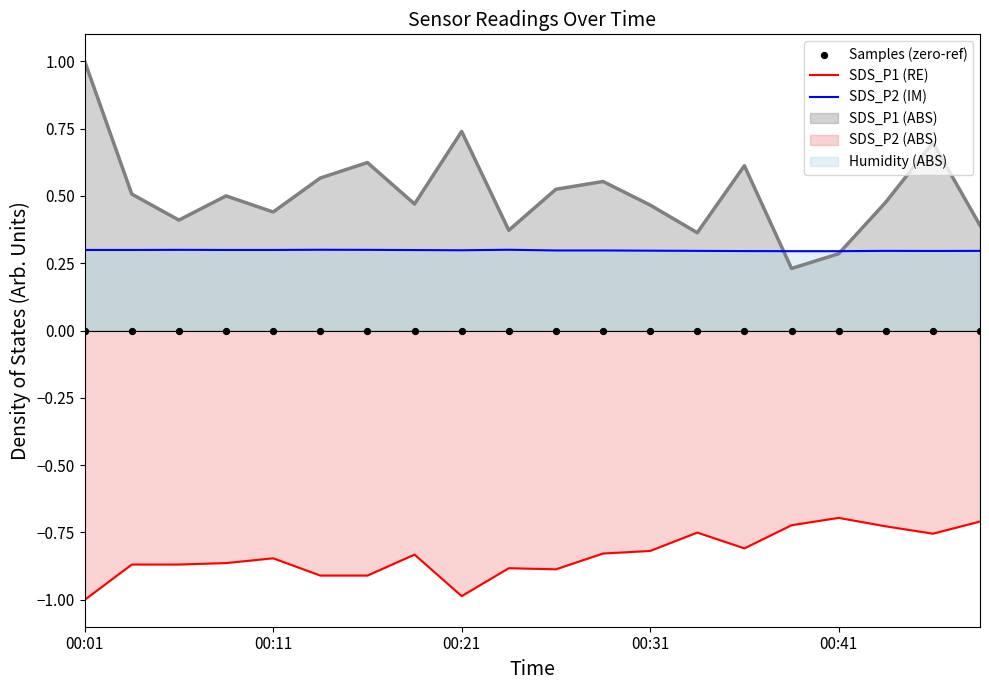

Which series has the widest spread of Y values?

SDS_P1